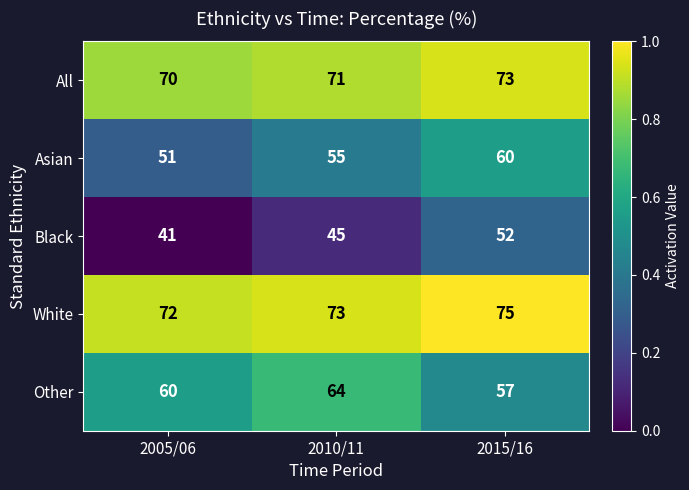

What is the total value across all series at 2015/16?

317